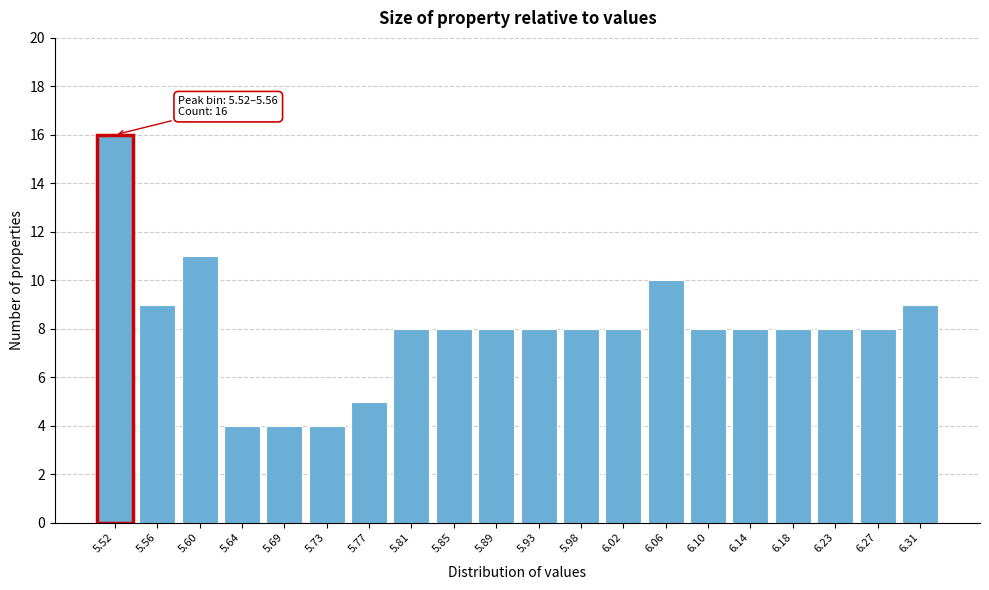

Reading left to right, transcribe all the data shown in this chart.

5.52=16	5.56=9	5.60=11	5.64=4	5.69=4	5.73=4	5.77=5	5.81=8	5.85=8	5.89=8	5.93=8	5.98=8	6.02=8	6.06=10	6.10=8	6.14=8	6.18=8	6.23=8	6.27=8	6.31=9